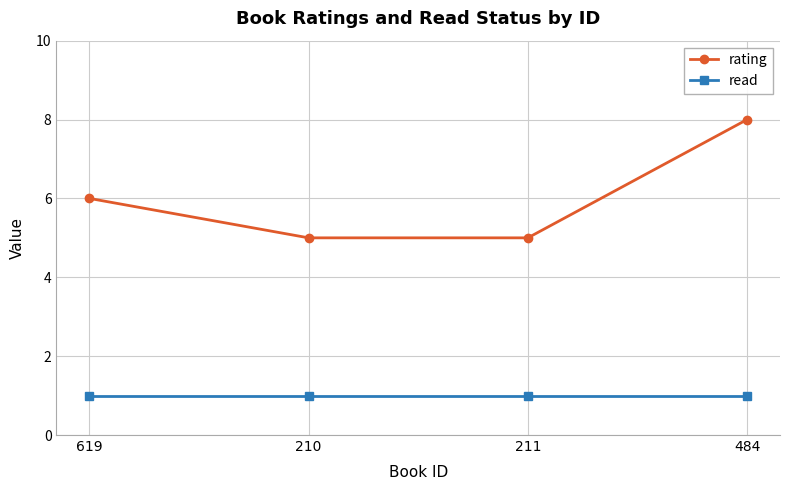

Which label corresponds to the largest value in the chart?

484